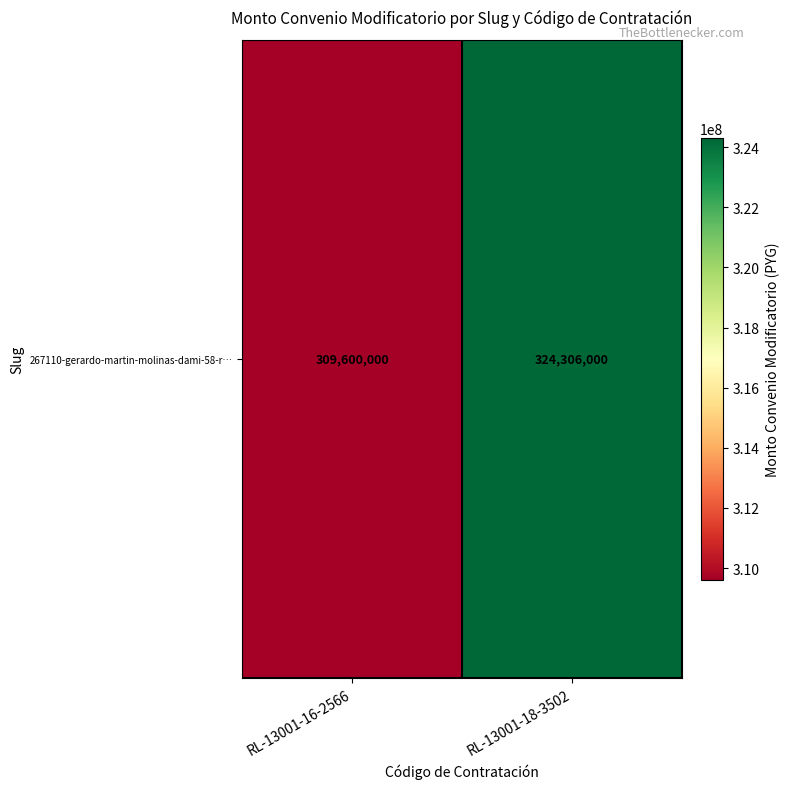

What is the sum of all values?

633906000